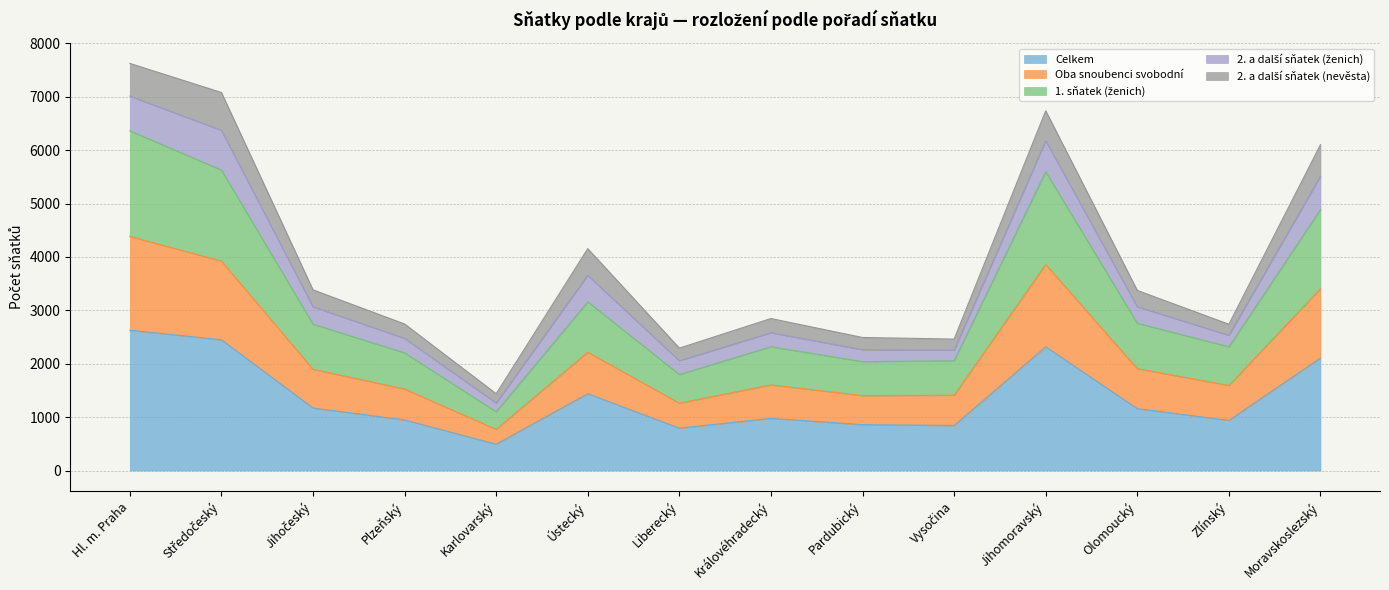

What is the total value across all series at Plzeňský?

2745